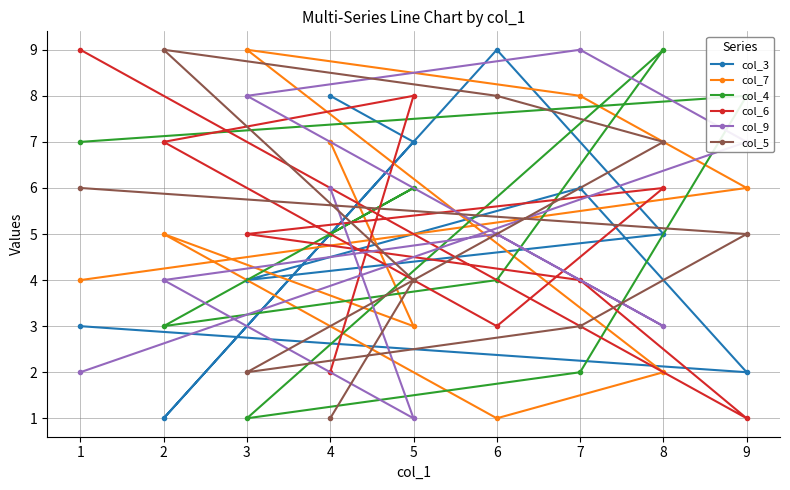

Is this an area chart (filled region under the line)?

No